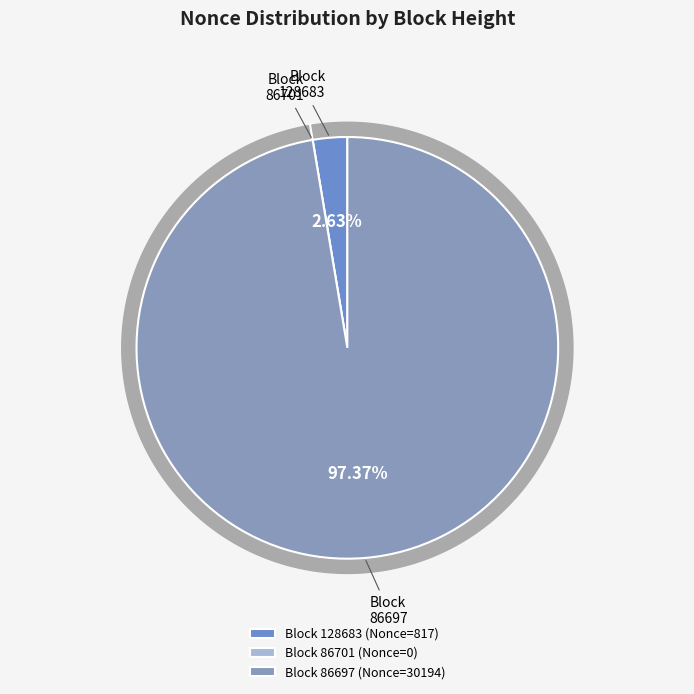

The 86701 slice represents 11% of the pie. True or false?

False